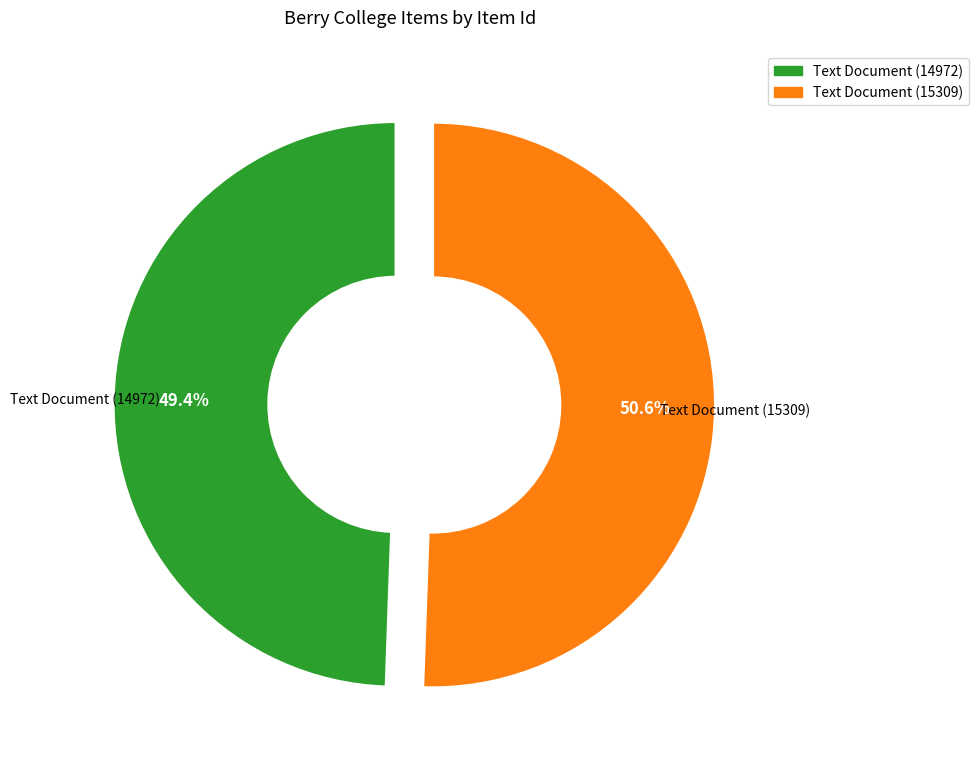

Which has a higher value, Text Document (14972) or Text Document (15309)?

Text Document (15309)